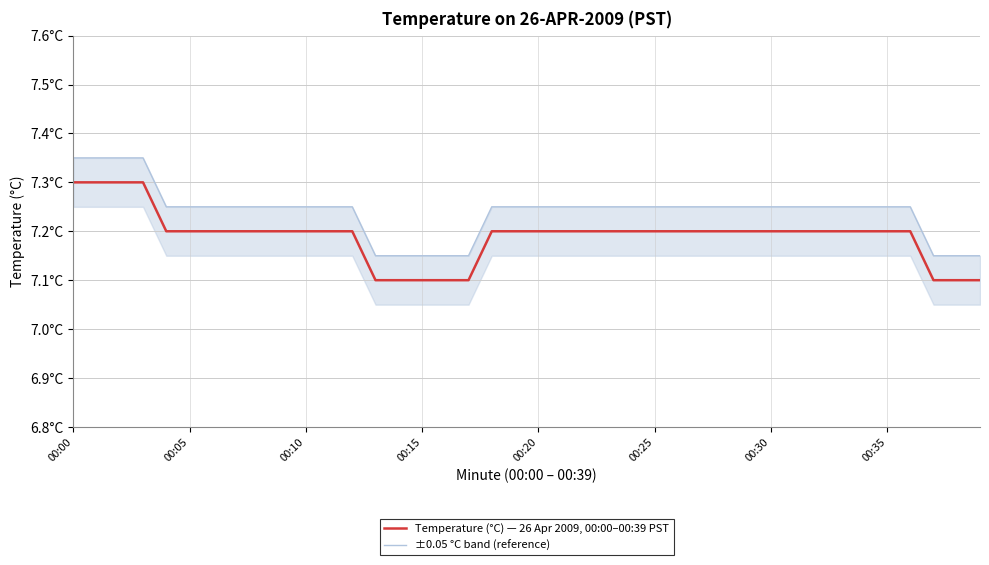

Rank the series by their maximum value, from highest to lowest.

±0.05 °C band (reference), Temperature (°C) — 26 Apr 2009, 00:00–00:39 PST